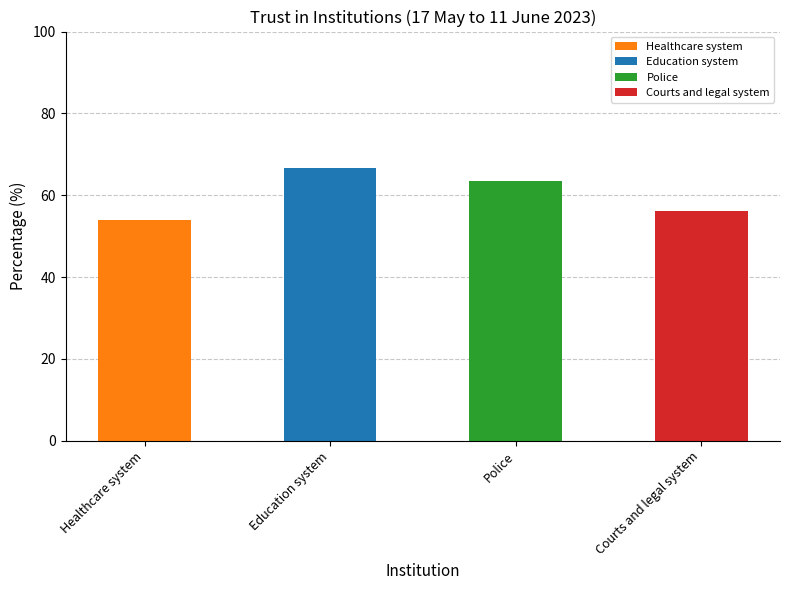

Rank the categories by value from lowest to highest.

Healthcare system, Courts and legal system, Police, Education system